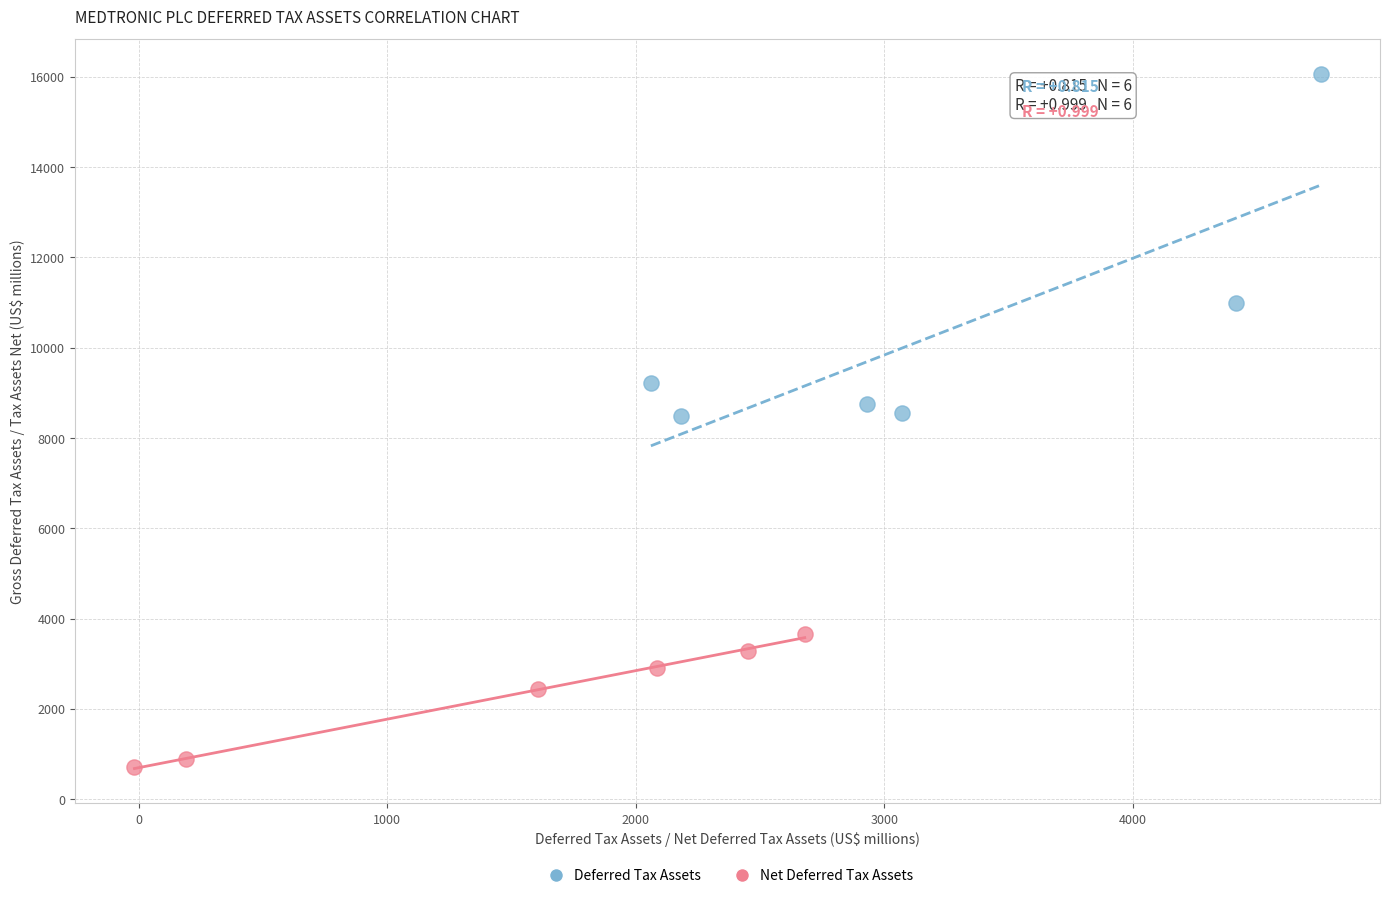

Which series reaches the maximum Y coordinate?

Deferred Tax Assets